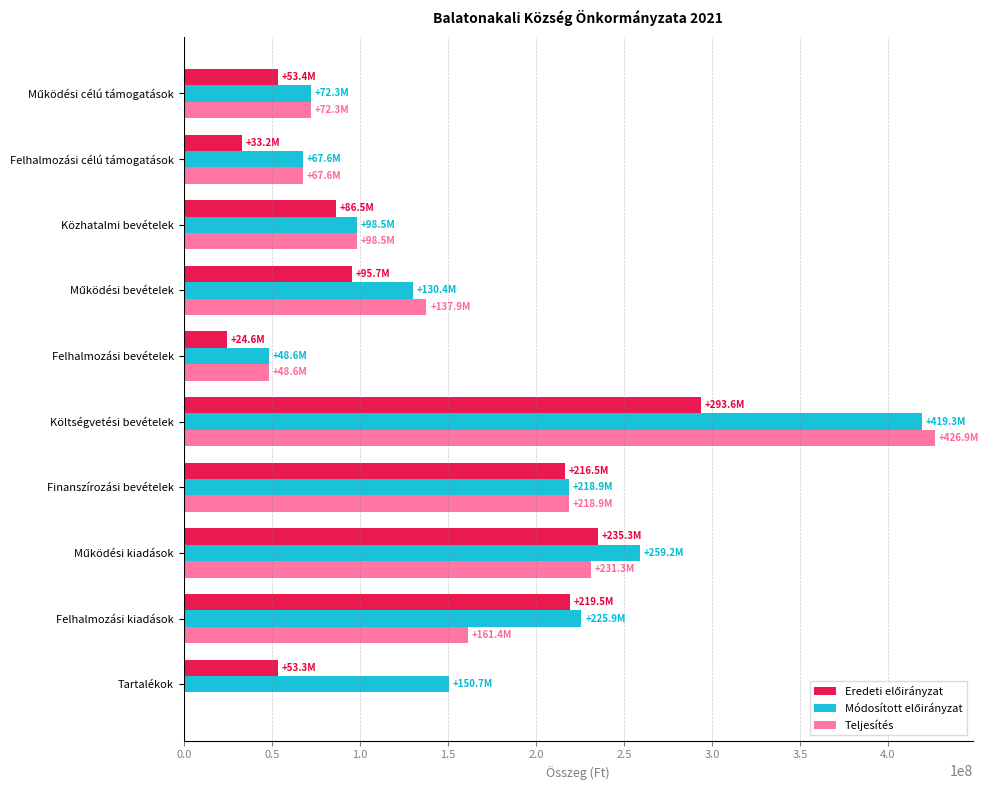

True or false: Teljesítés has a value of 114747011 at Felhalmozási célú támogatások.

False